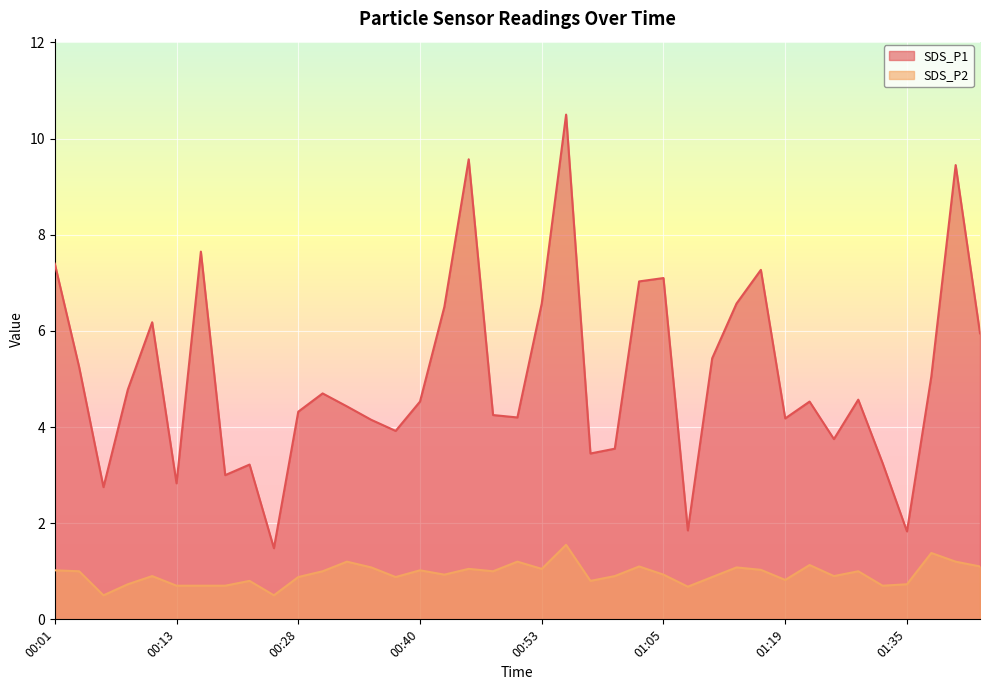

What is the total value across all series at 01:03?

8.1